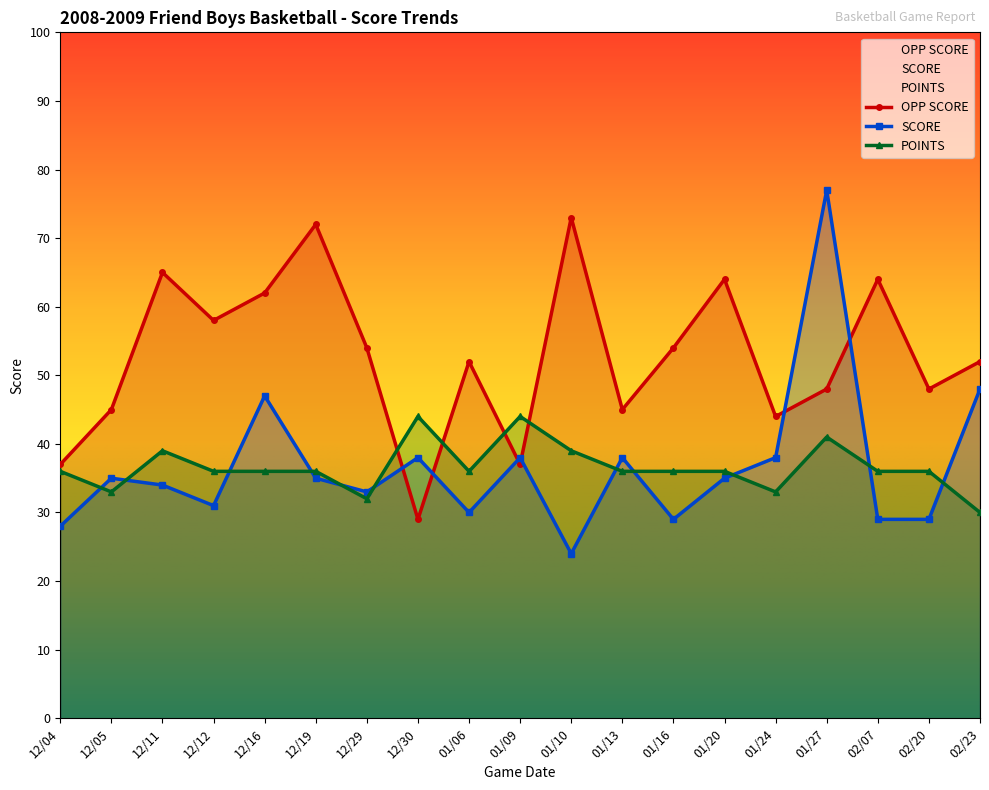

Is the value of POINTS at 12/12 greater than the value of OPP SCORE at 01/20?

No